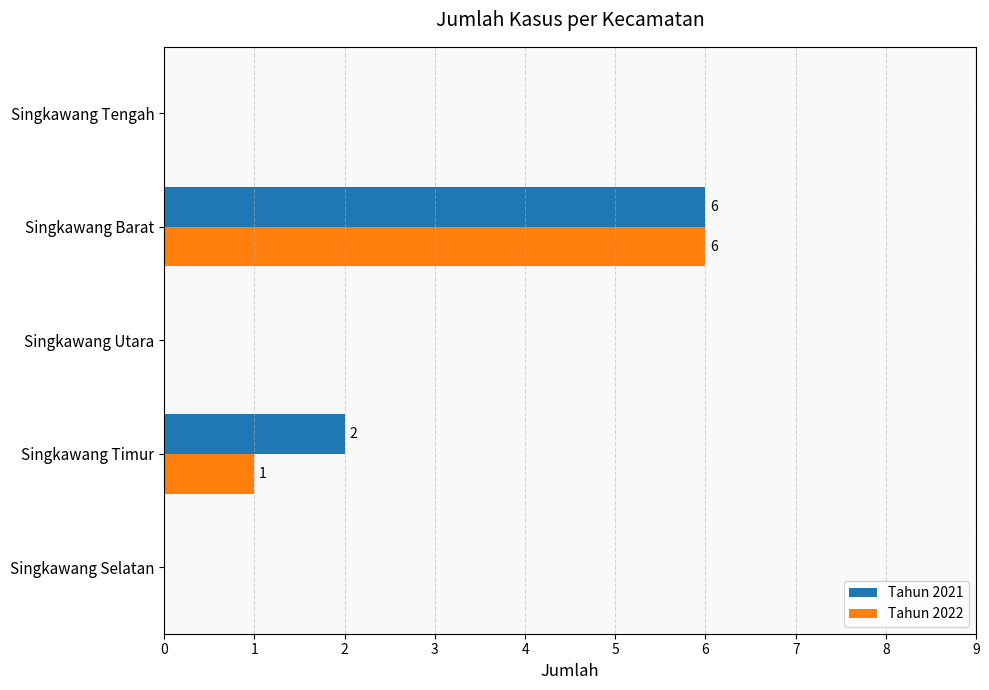

Is the value of Tahun 2021 at Singkawang Timur greater than the value of Tahun 2022 at Singkawang Timur?

Yes